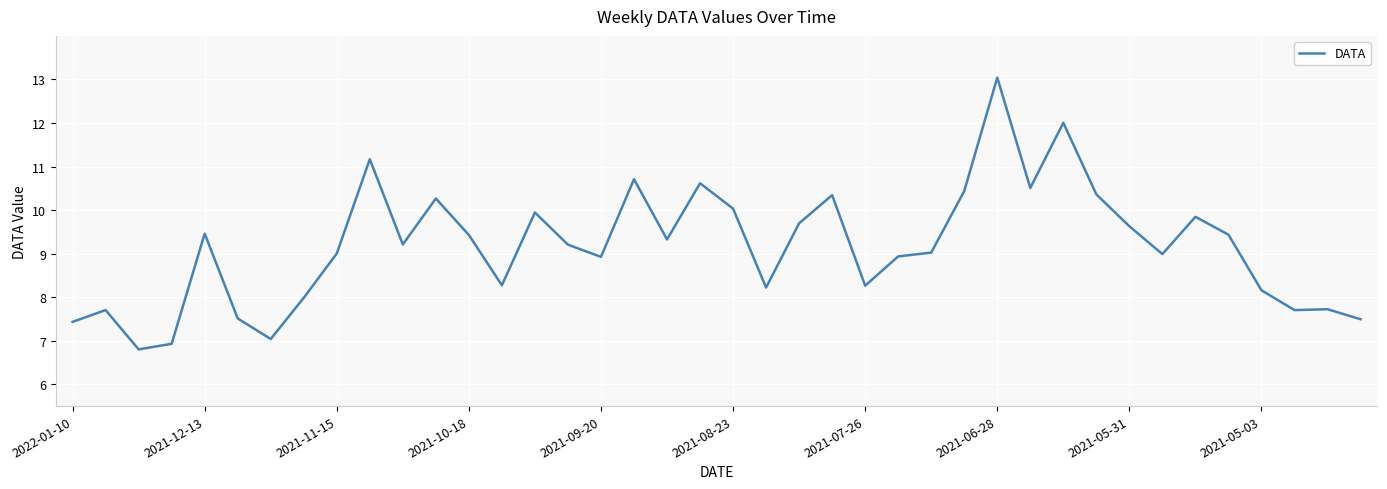

What is the greatest value displayed?

13.0